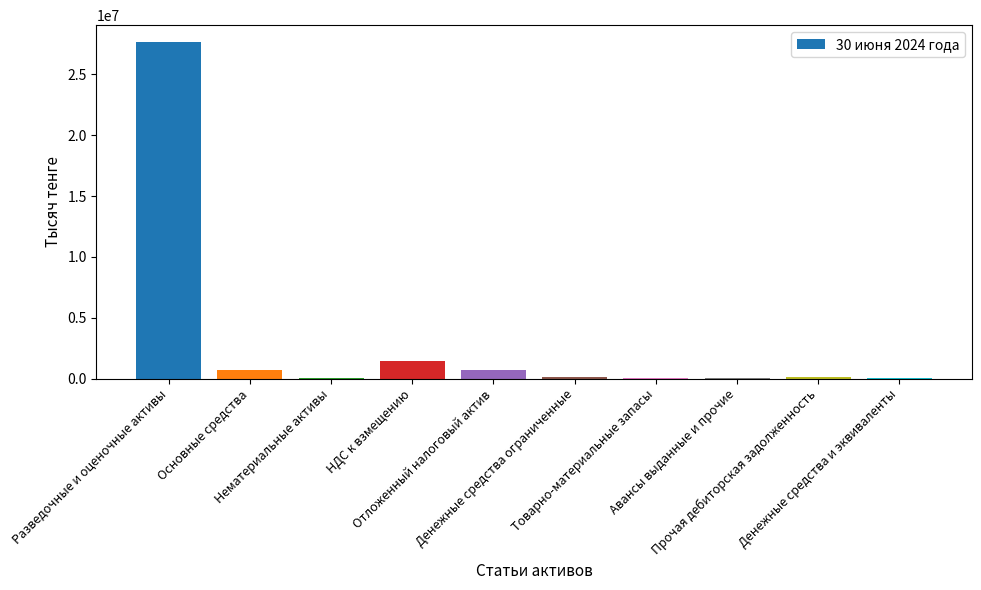

Are the bars horizontal?

No